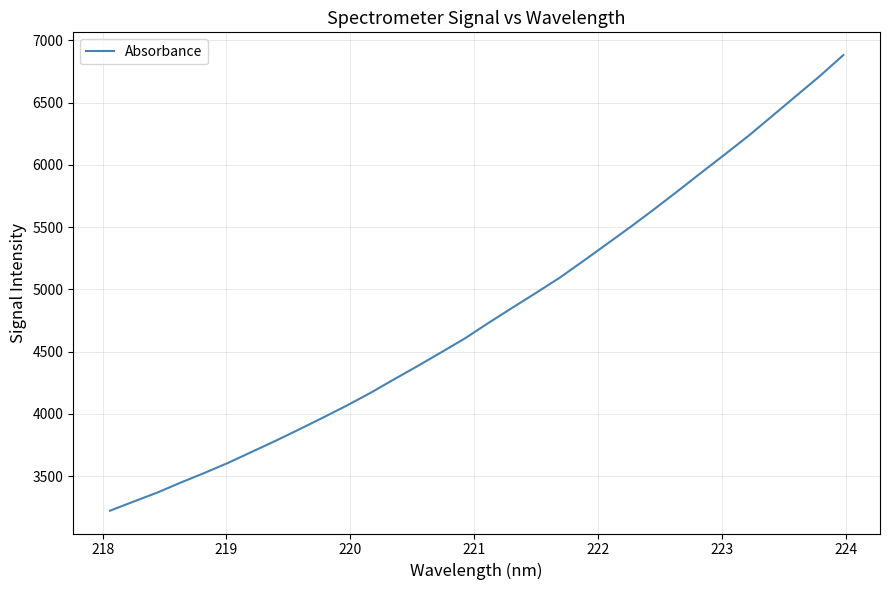

Does the chart display data point markers on the line(s)?

No